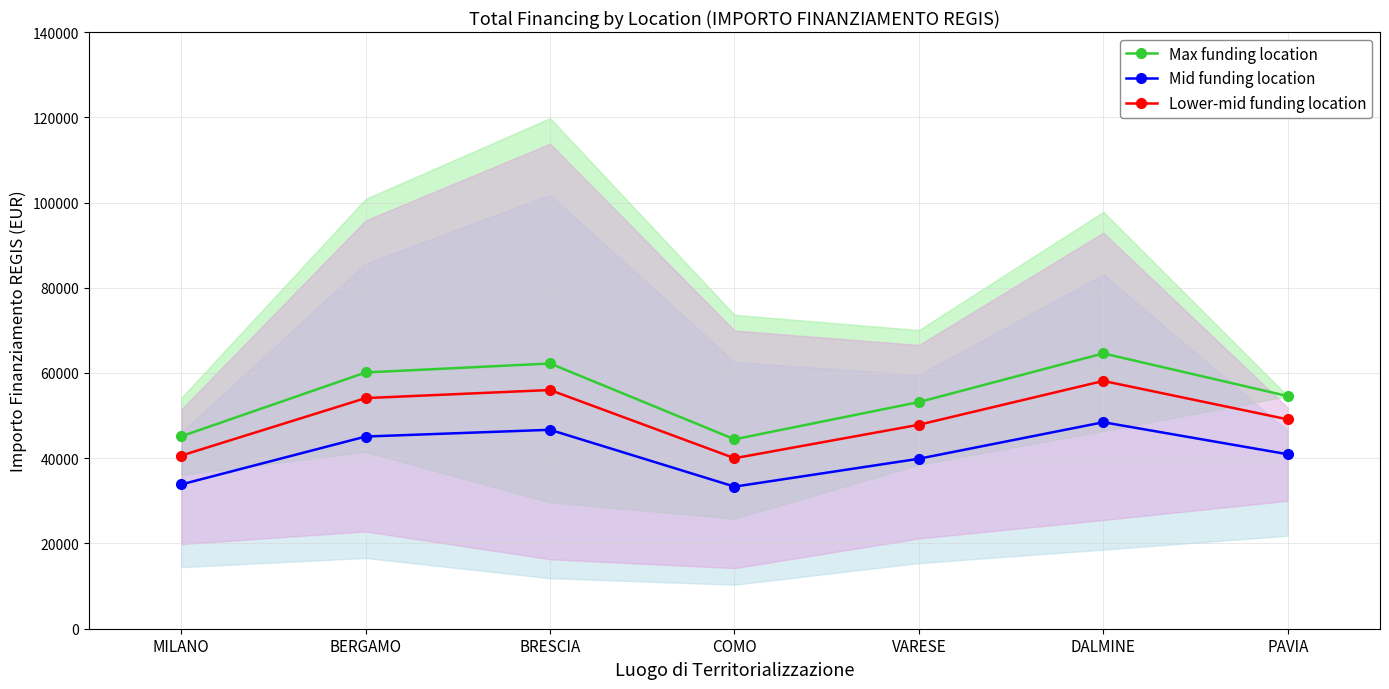

How many interior local valleys does the Lower-mid funding location series have?

1